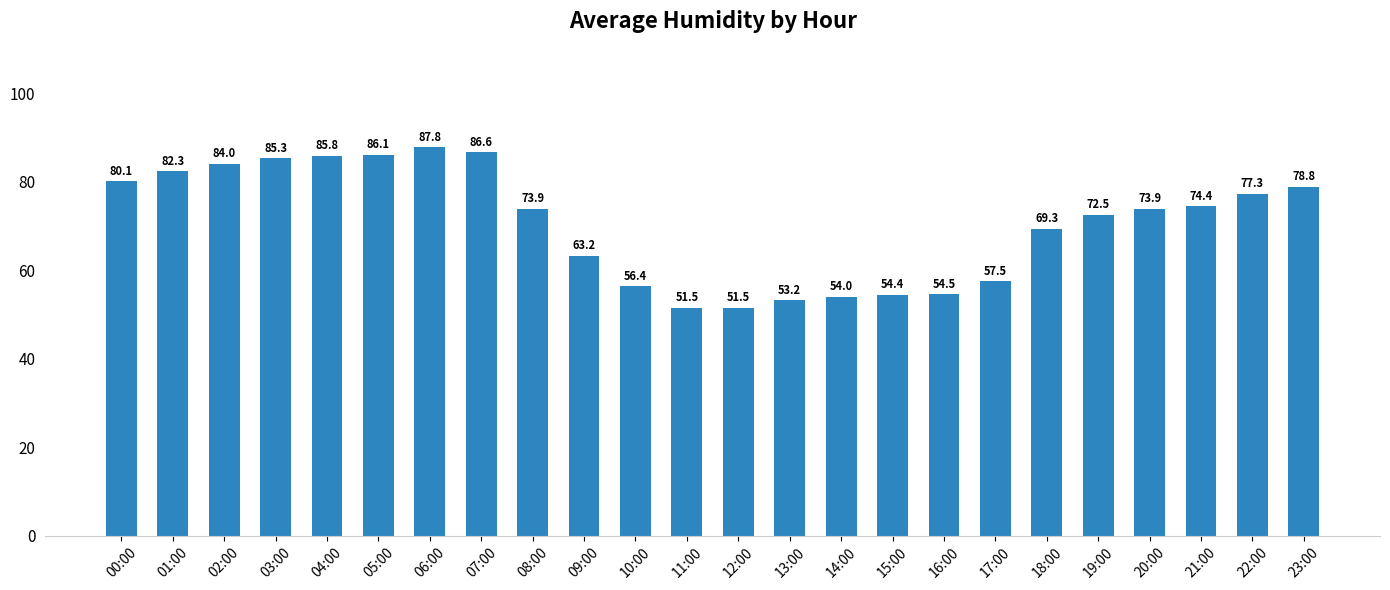

Reading left to right, list all the values displayed in this chart.

00:00=80.1	01:00=82.3	02:00=84.0	03:00=85.3	04:00=85.8	05:00=86.1	06:00=87.8	07:00=86.6	08:00=73.9	09:00=63.2	10:00=56.4	11:00=51.5	12:00=51.5	13:00=53.2	14:00=54.0	15:00=54.4	16:00=54.5	17:00=57.5	18:00=69.3	19:00=72.5	20:00=73.9	21:00=74.4	22:00=77.3	23:00=78.8